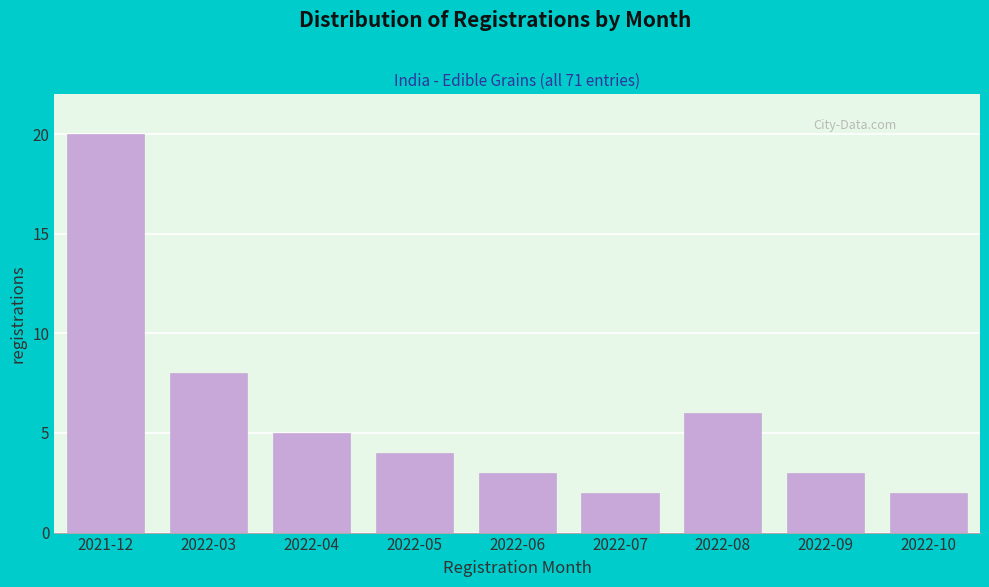

Reading left to right, extract all data points from this chart.

20	8	5	4	3	2	6	3	2